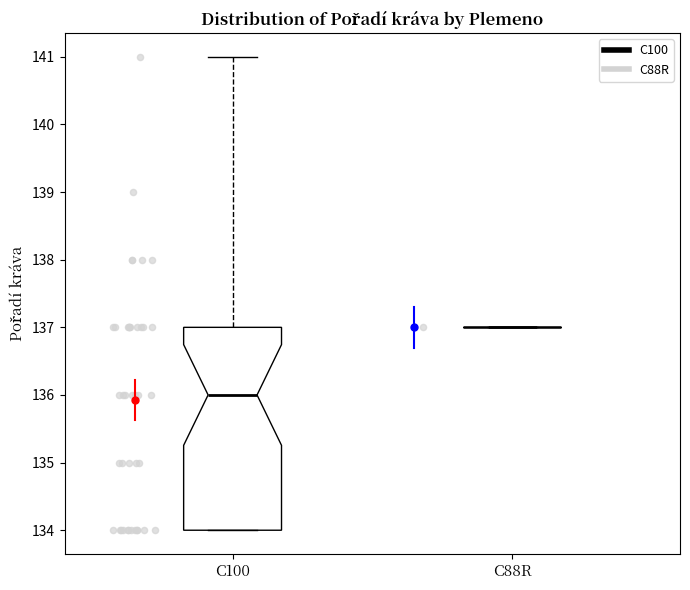

Reading left to right, read every box against the y-axis: the position of its median line, the range the box covers, and the ends of its whiskers. The values are not printed on the chart, so give them approximately, as read against the axis.

C100: median 136, box 134 to 137, whiskers 134 to 141
C88R: box collapsed to a line at 137, whiskers 137 to 137